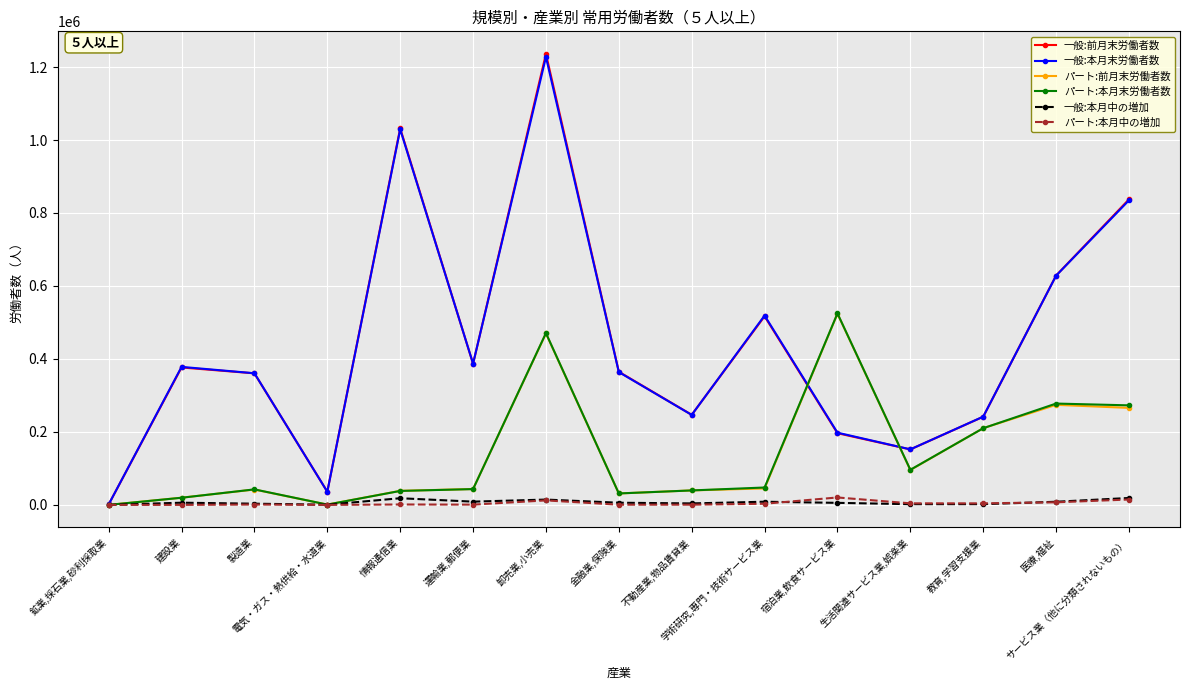

What is the value of the パート:前月末労働者数 point at the 12th from the left?

95602